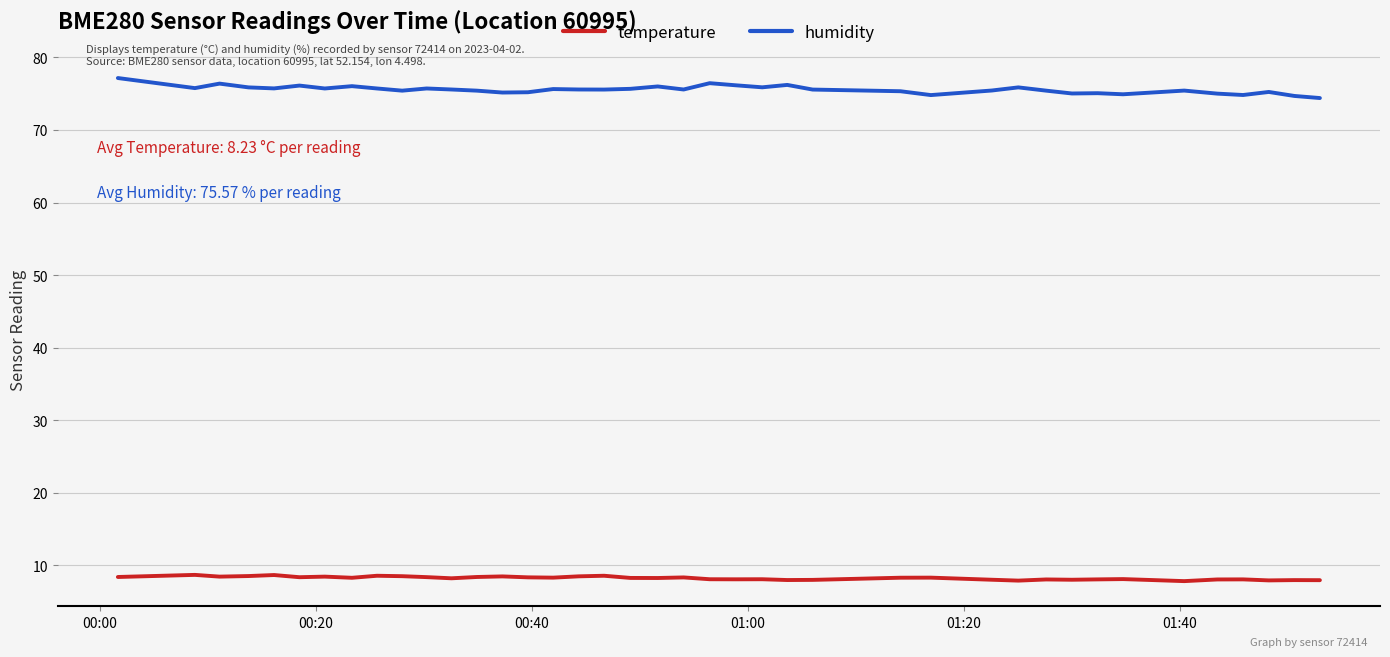

True or false: temperature and humidity intersect in this chart.

False